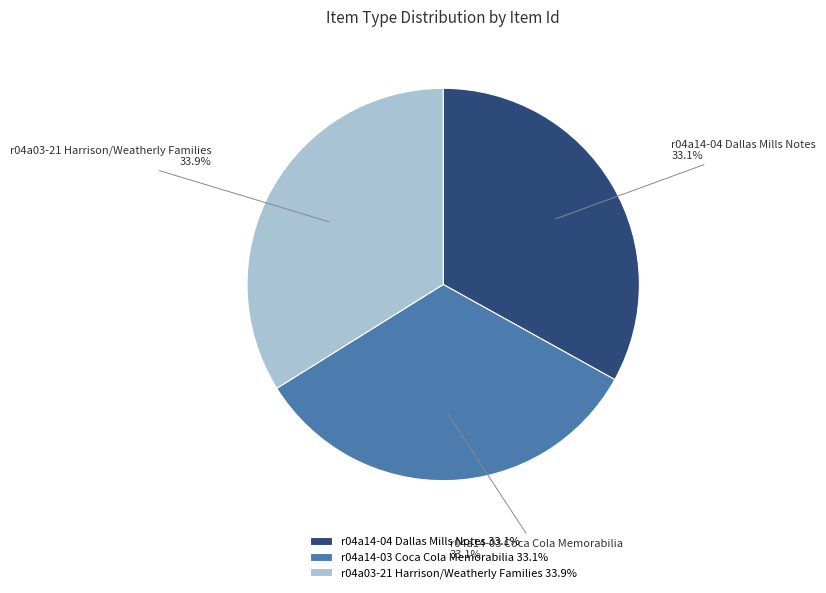

What is the ratio of the value at r04a14-04 Dallas Mills Notes to the value at r04a14-03 Coca Cola Memorabilia?

1.0